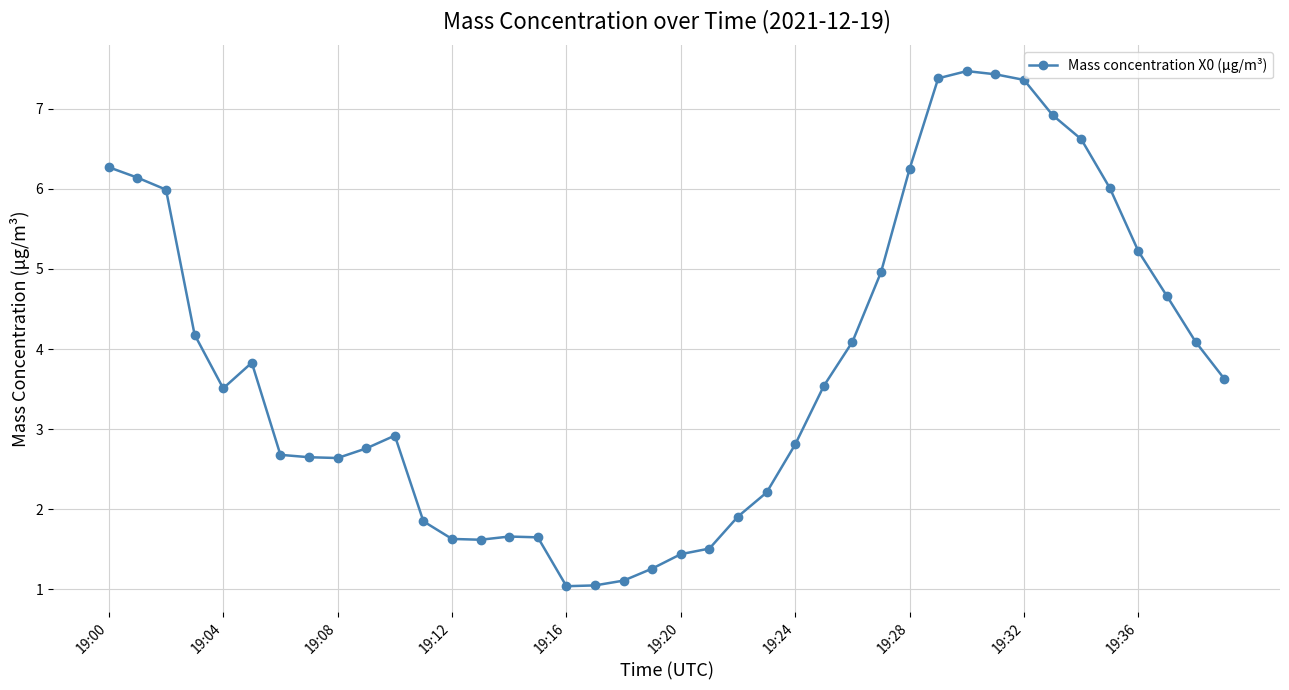

What is the value of the 17th point from the left?

1.0